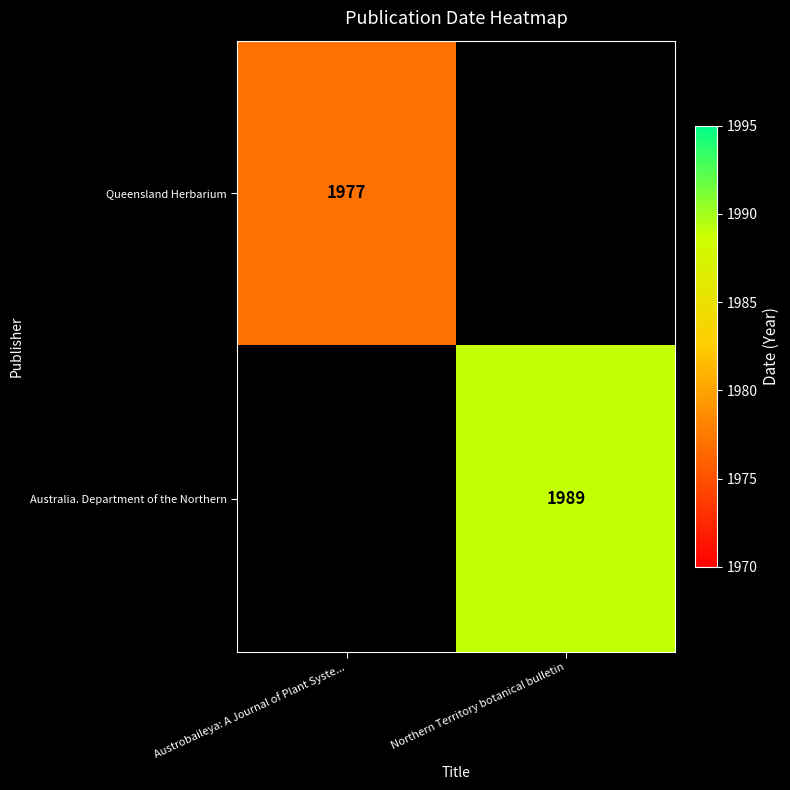

True or false: Queensland Herbarium has a value of 1108 at Austrobaileya: A Journal of Plant Syste....

False